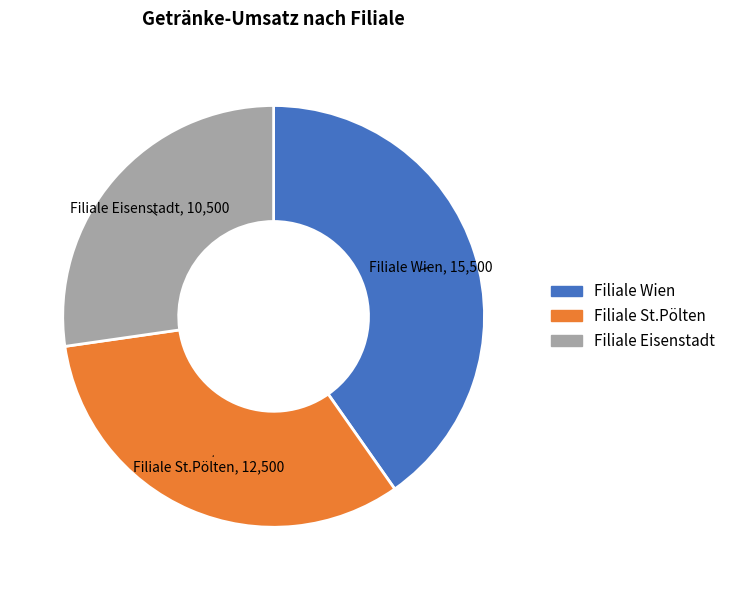

The Filiale St.Pölten slice represents 32% of the pie. True or false?

True